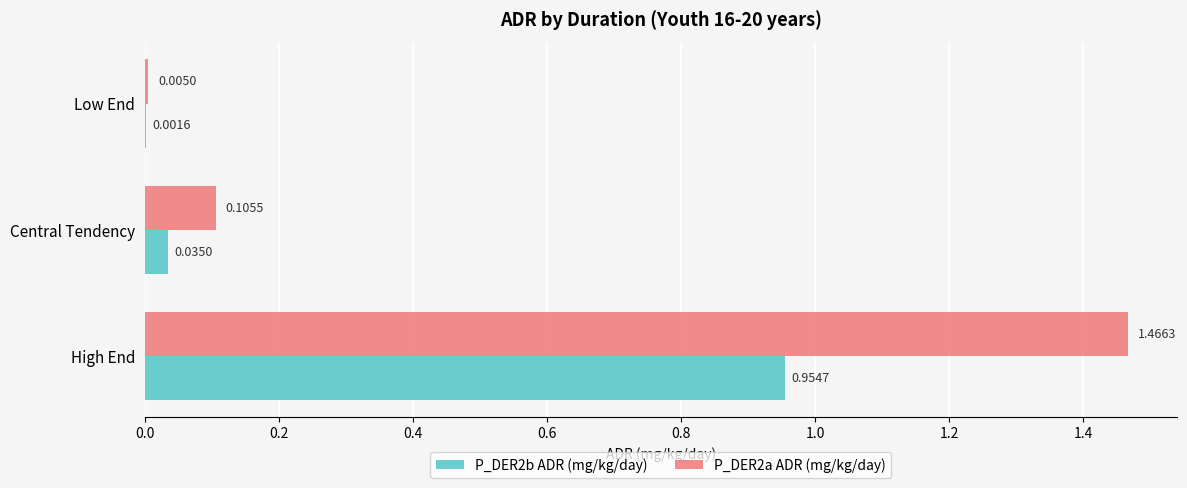

At which category is the sum across all series the highest?

High End